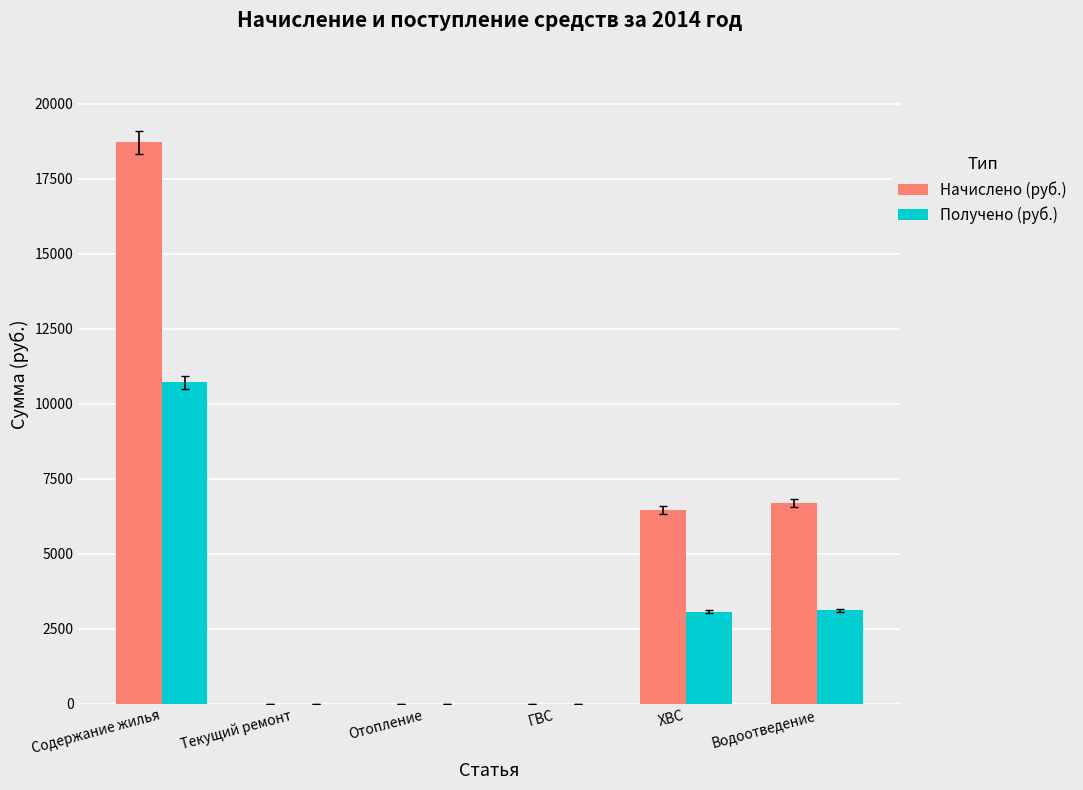

How many data points does each series have?

6